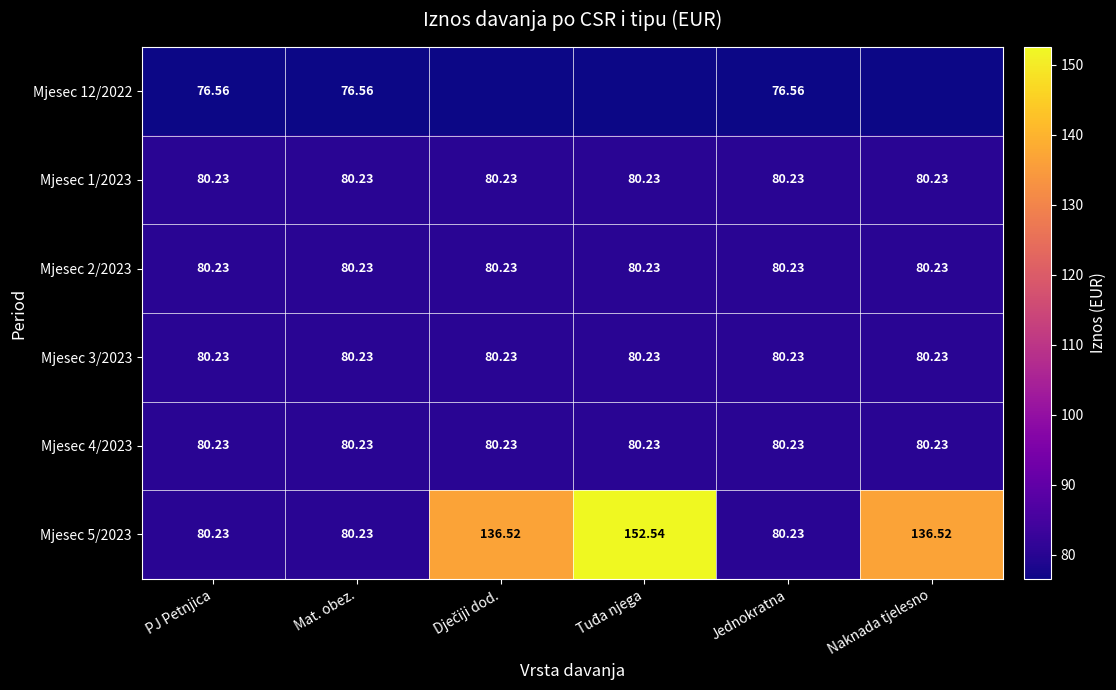

Rank the series at Tuđa njega from highest to lowest value.

Mjesec 5/2023, Mjesec 1/2023, Mjesec 2/2023, Mjesec 3/2023, Mjesec 4/2023, Mjesec 12/2022